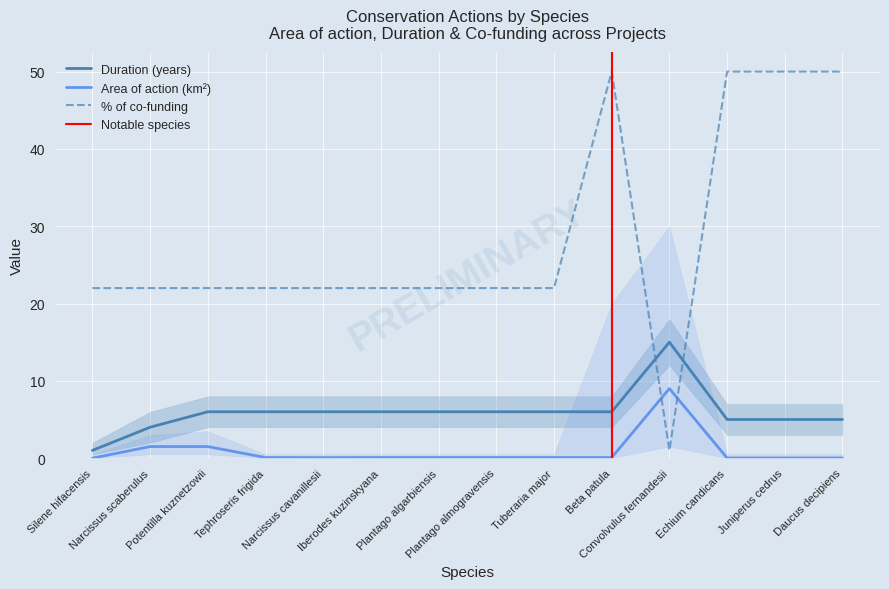

At how many categories does at least one series exceed 28?

4